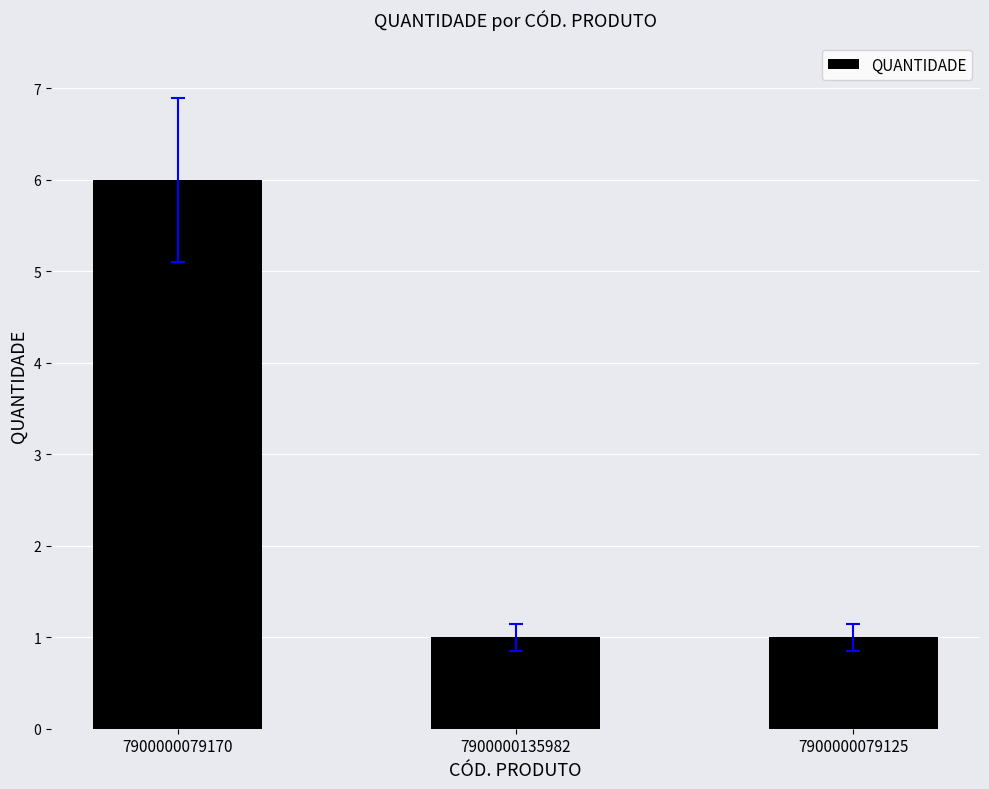

What position from the right is 7900000079125?

1